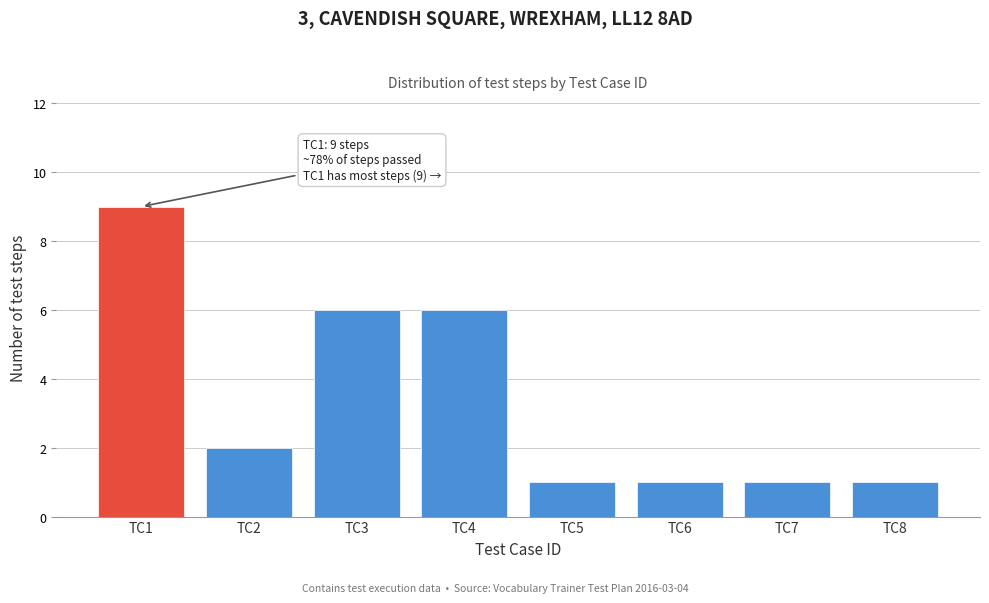

Reading right to left, transcribe all the data shown in this chart.

TC8=1	TC7=1	TC6=1	TC5=1	TC4=6	TC3=6	TC2=2	TC1=9